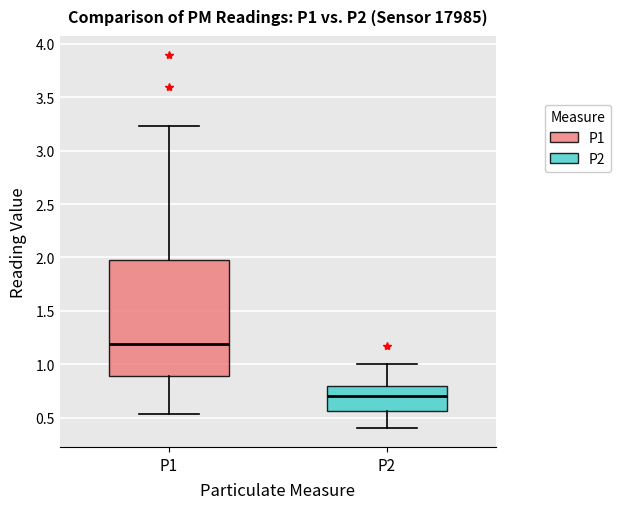

Reading left to right, read every box against the y-axis: the position of its median line, the range the box covers, and the ends of its whiskers. The values are not printed on the chart, so give them approximately, as read against the axis.

P1: median 1.20, box 0.90 to 2.00, whiskers 0.55 to 3.25
P2: median 0.70, box 0.55 to 0.80, whiskers 0.40 to 1.00